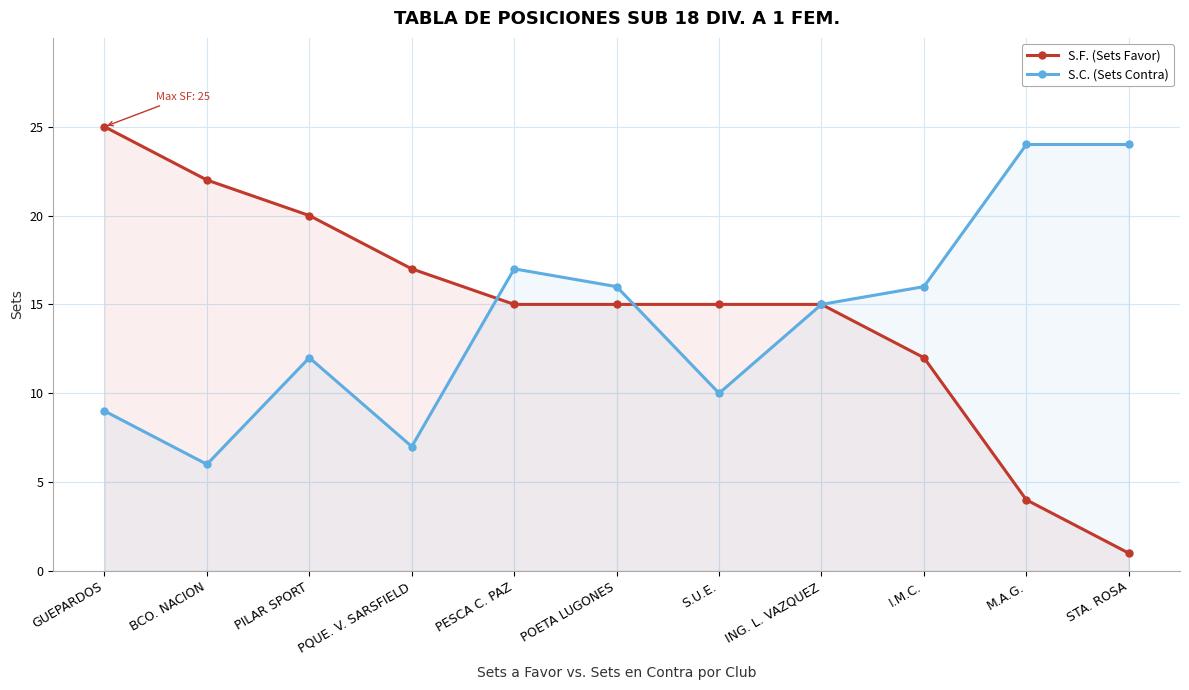

What is the sum of all S.F. (Sets Favor) values?

161